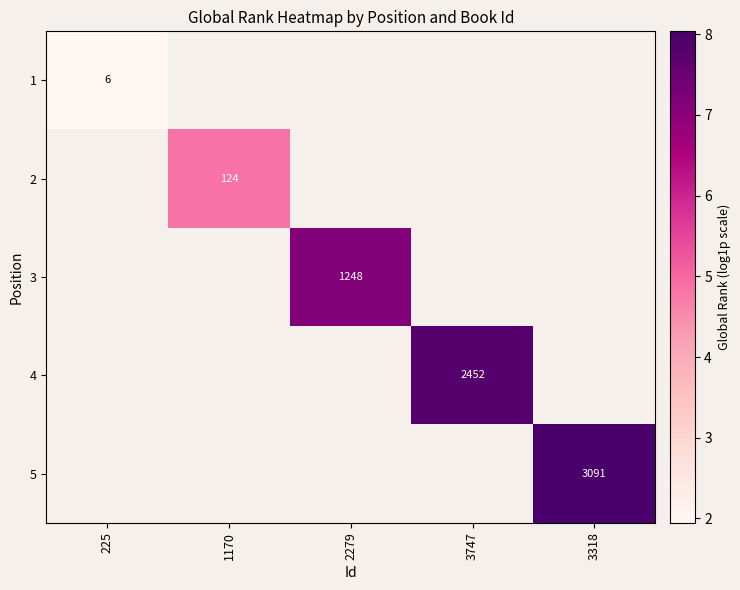

At how many categories does at least one series exceed 2?

4